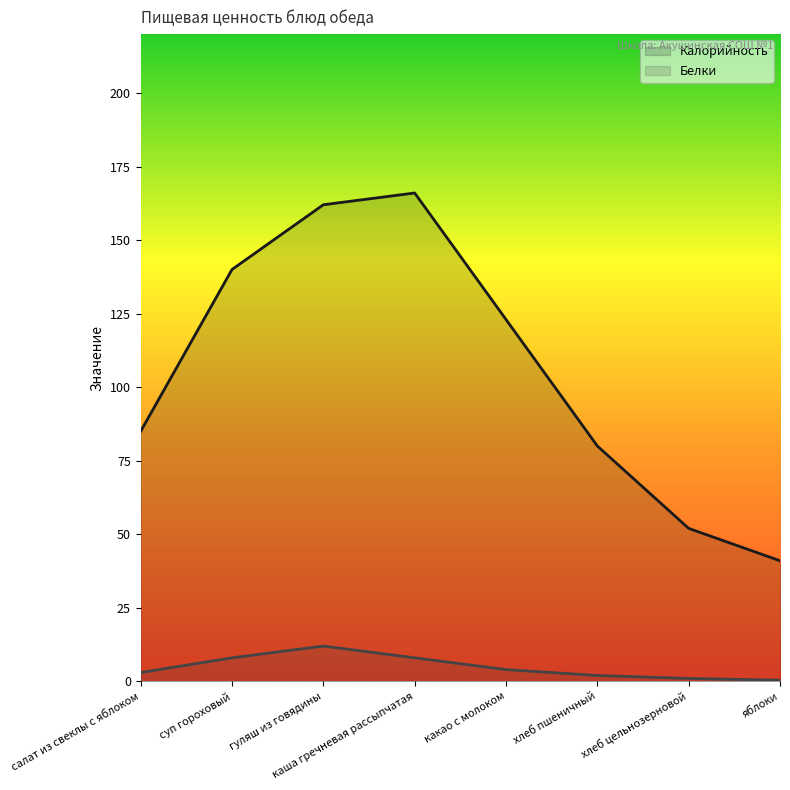

Does the chart have visible grid lines?

No